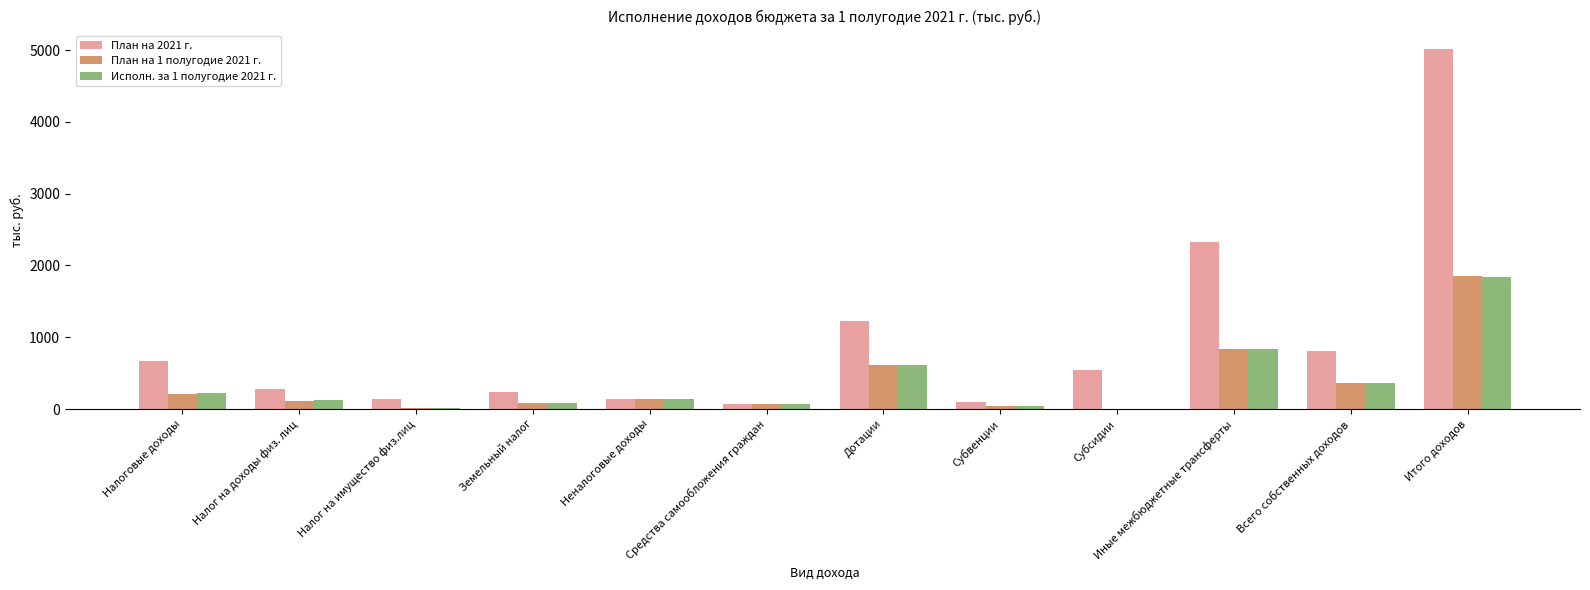

What is the greatest value displayed?

5020.6